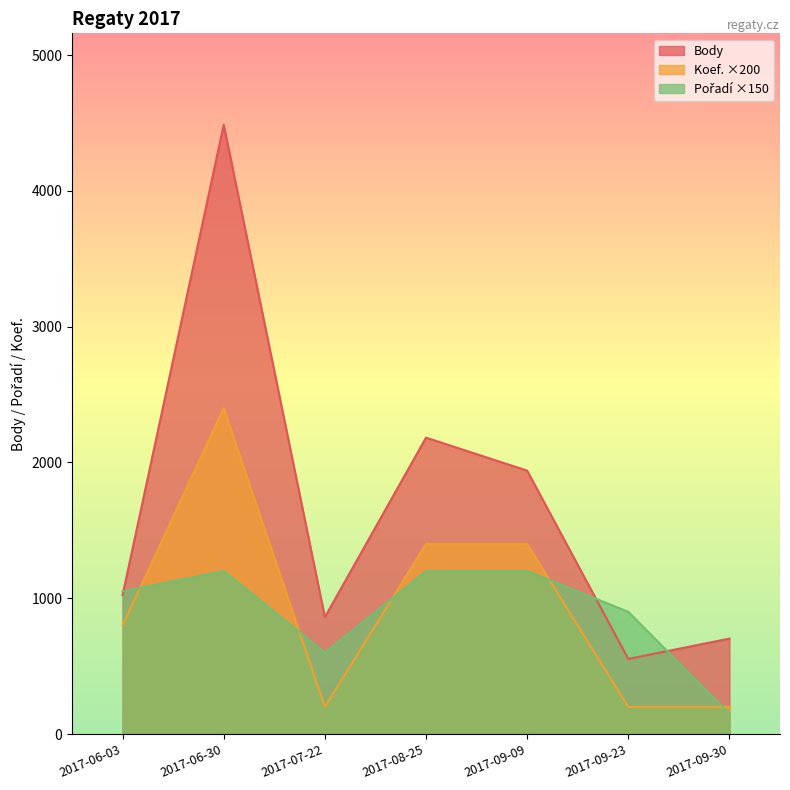

Which series has the widest spread of values?

Body